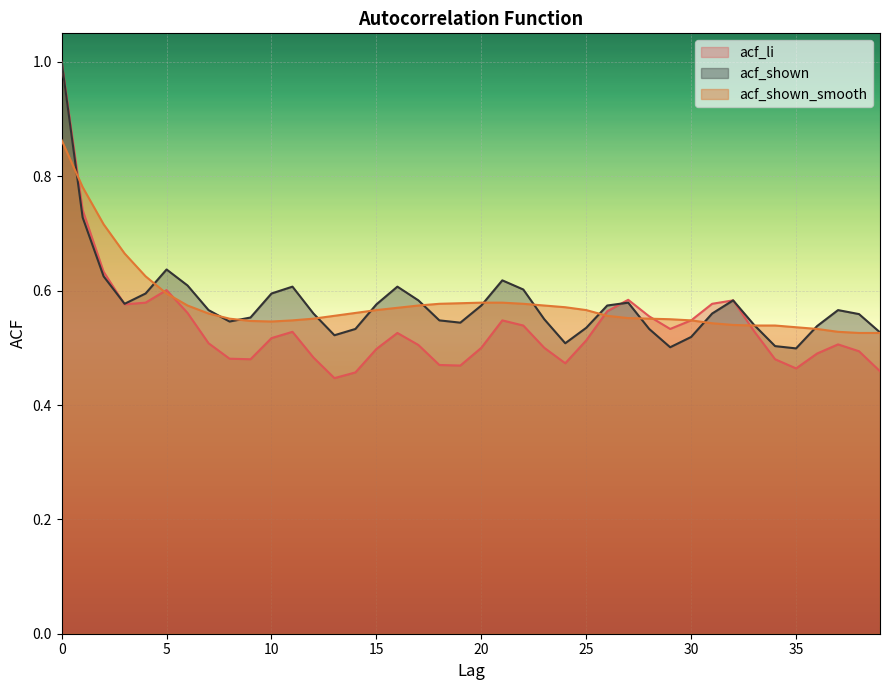

True or false: acf_shown has more than 0 points higher than both neighbors.

True